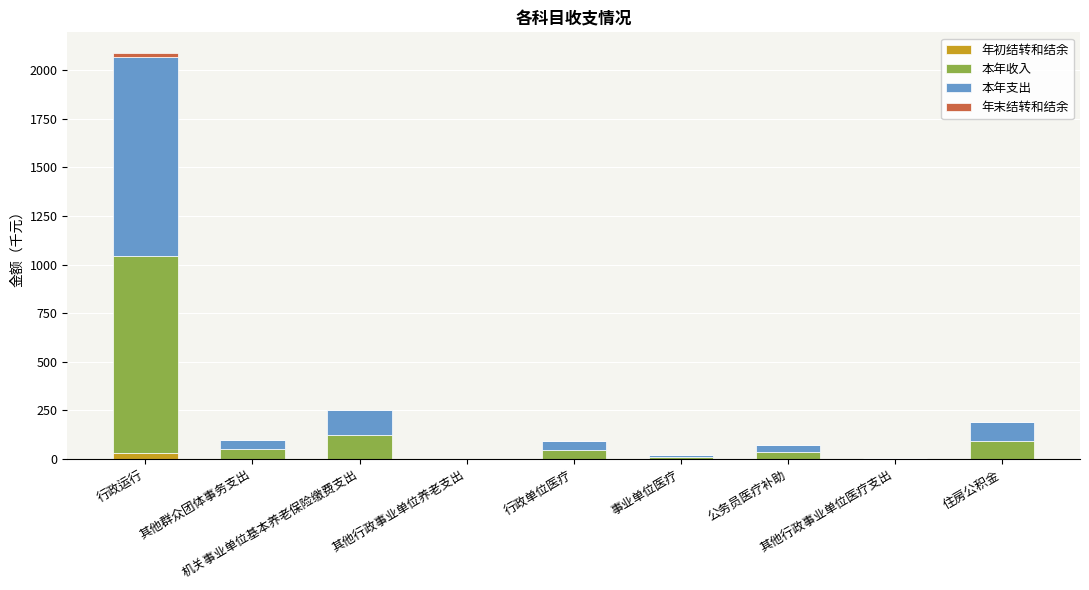

What is the sum of all 年初结转和结余 values?

30.1